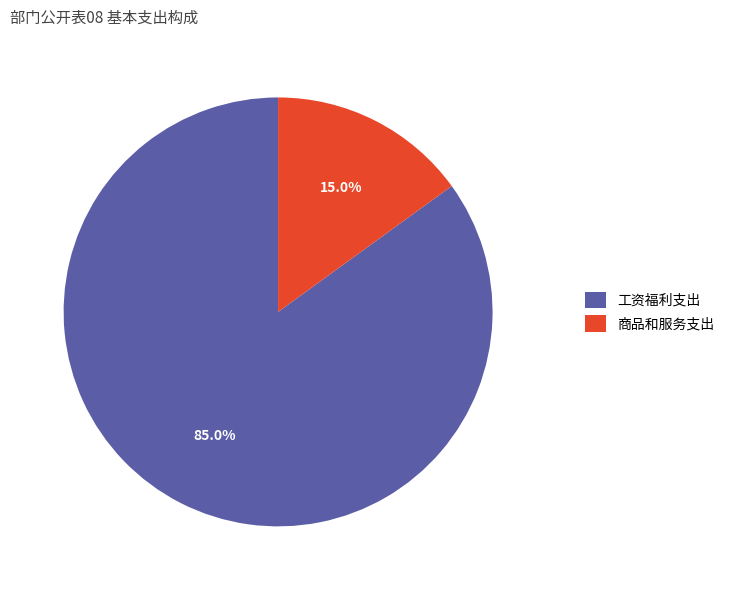

Is it true that 商品和服务支出 is 15% of the pie?

True